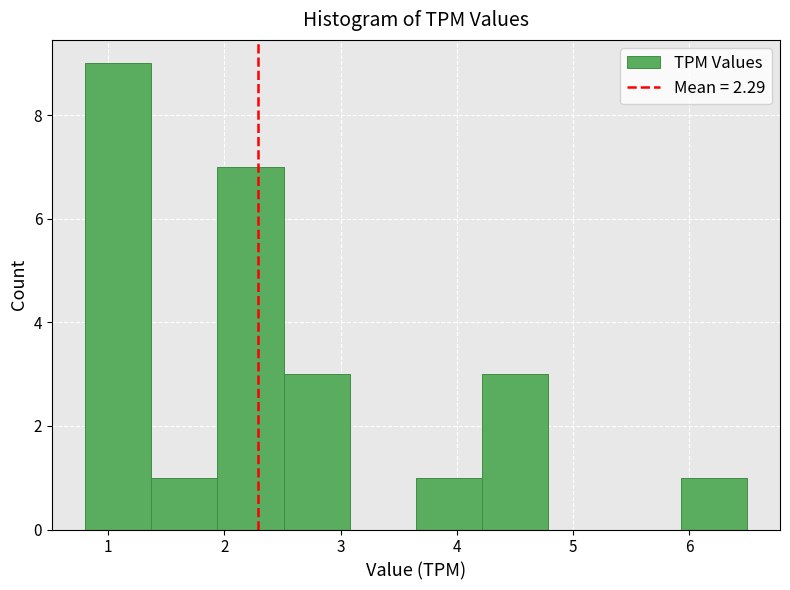

How tall is the bar that spans 5.9 to 6.5 on the x-axis? Neither the bar edges nor the heights are printed on the chart, so give them approximately, as read against the axes.

1